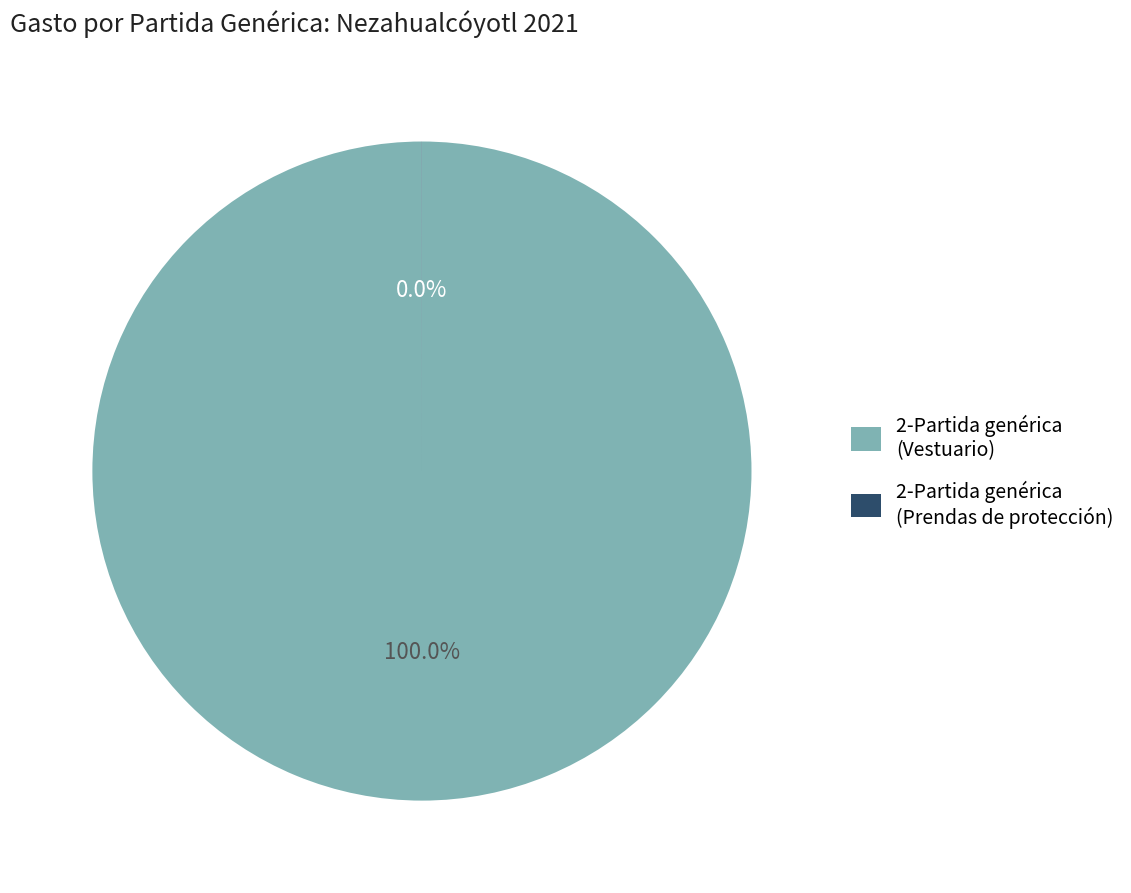

Which slice represents more than half of the pie?

2-Partida genérica (Vestuario)